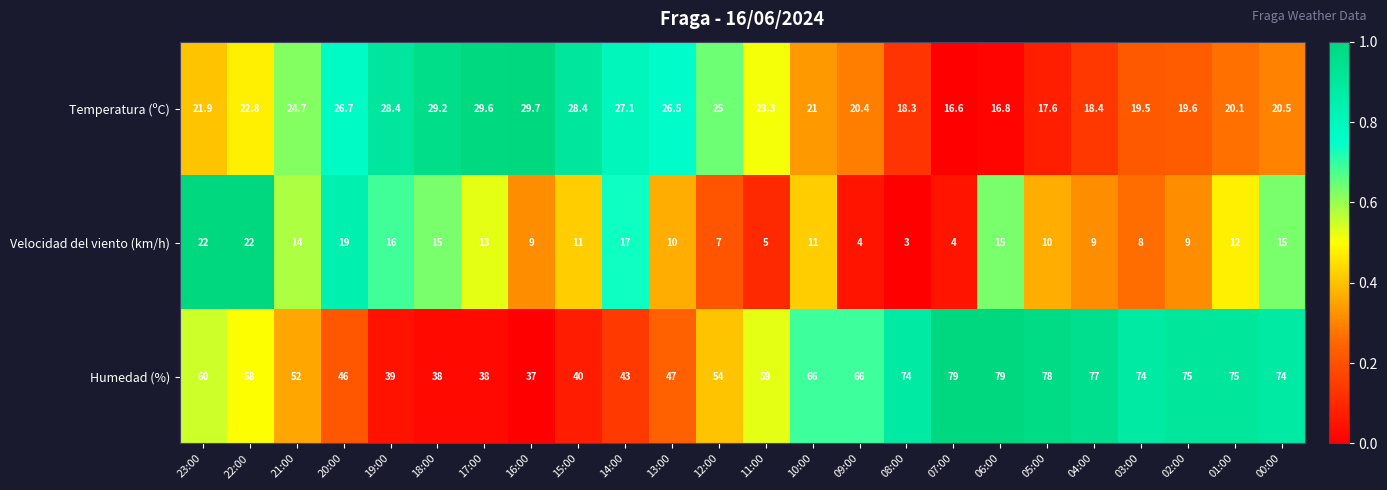

The Velocidad del viento (km/h) series shows 6.0 at 17:00. True or false?

False